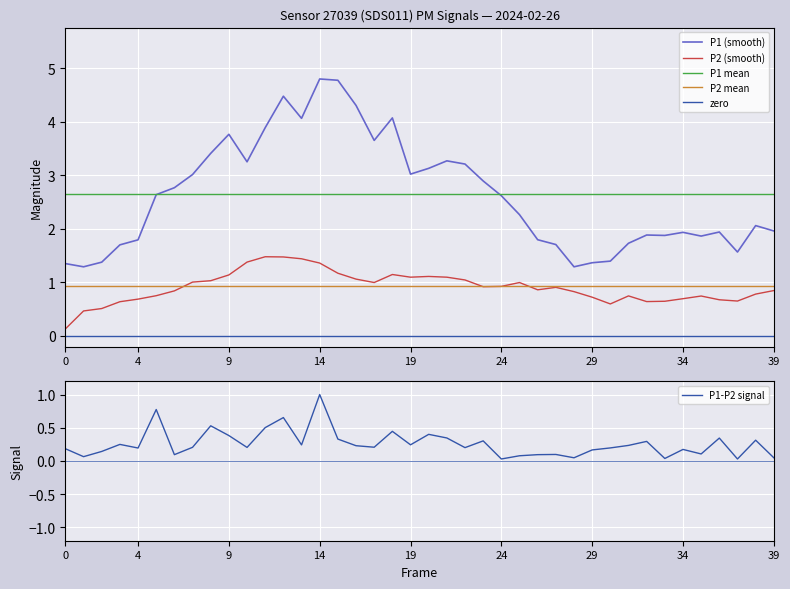

Which series has the largest range (max minus min)?

P1 (smooth)